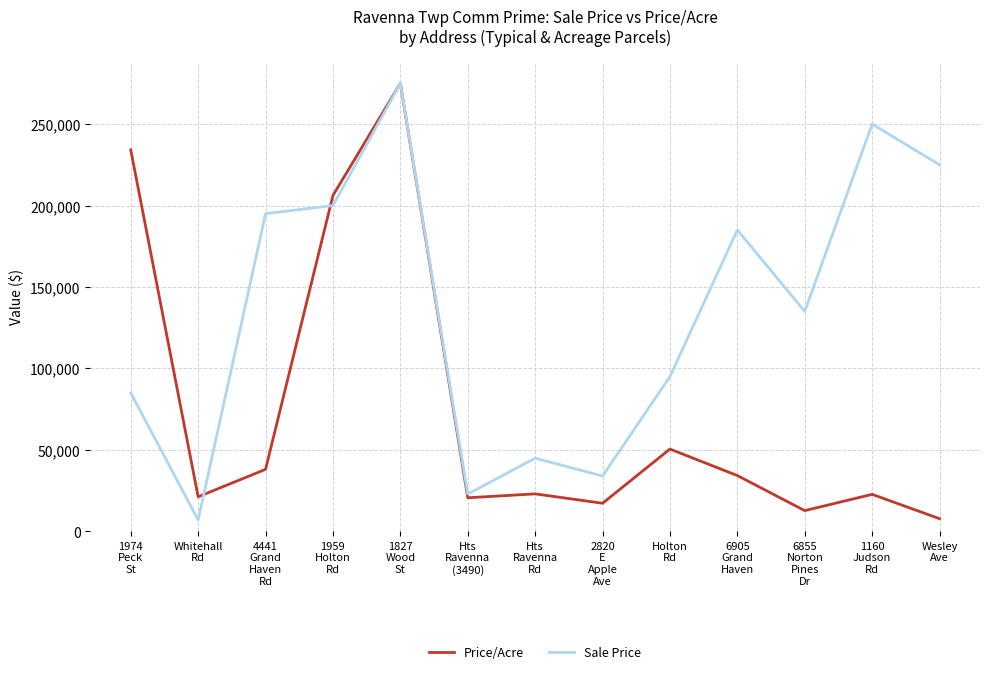

Which series has the largest total across all categories?

Sale Price